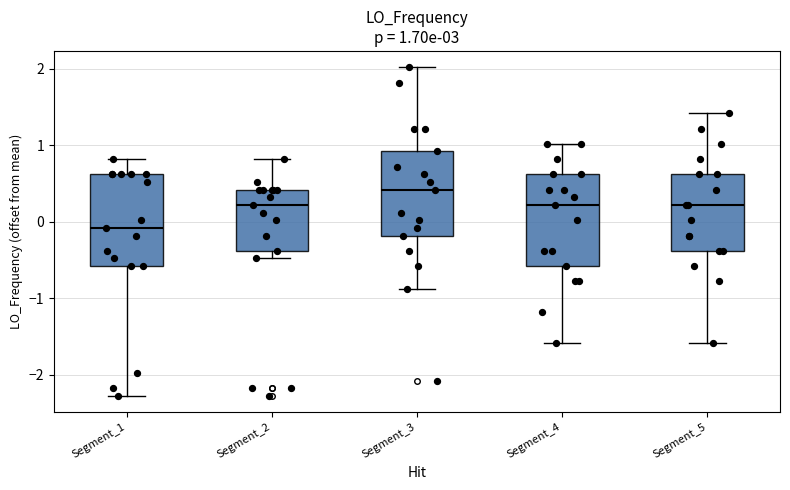

Which box has the highest median line?

Segment_3